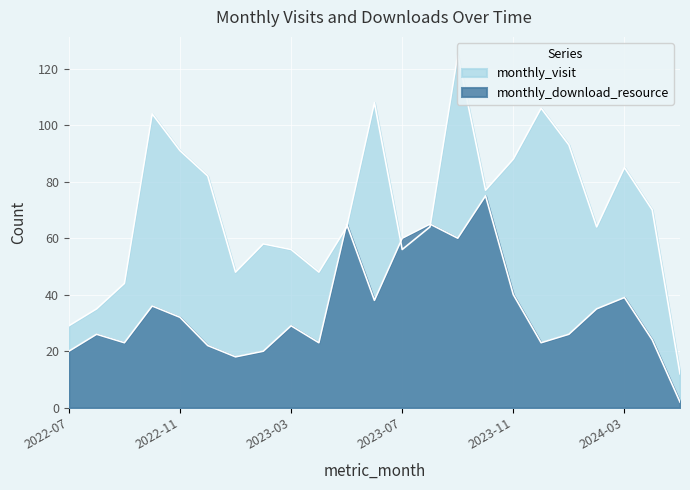

In monthly_download_resource, how many points are lower than both neighbors (excluding endpoints)?

6